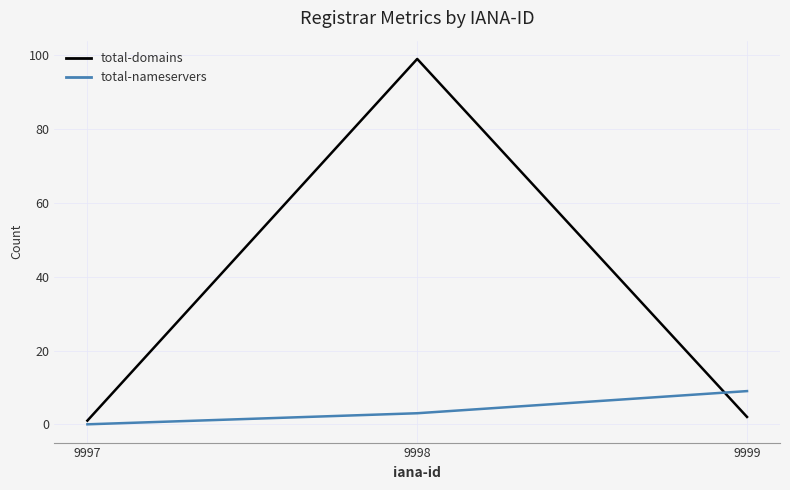

The value of total-nameservers at 9997 is 4. True or false?

False